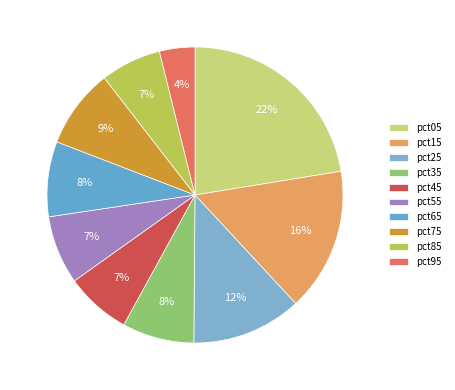

How many segments does this pie chart have?

10